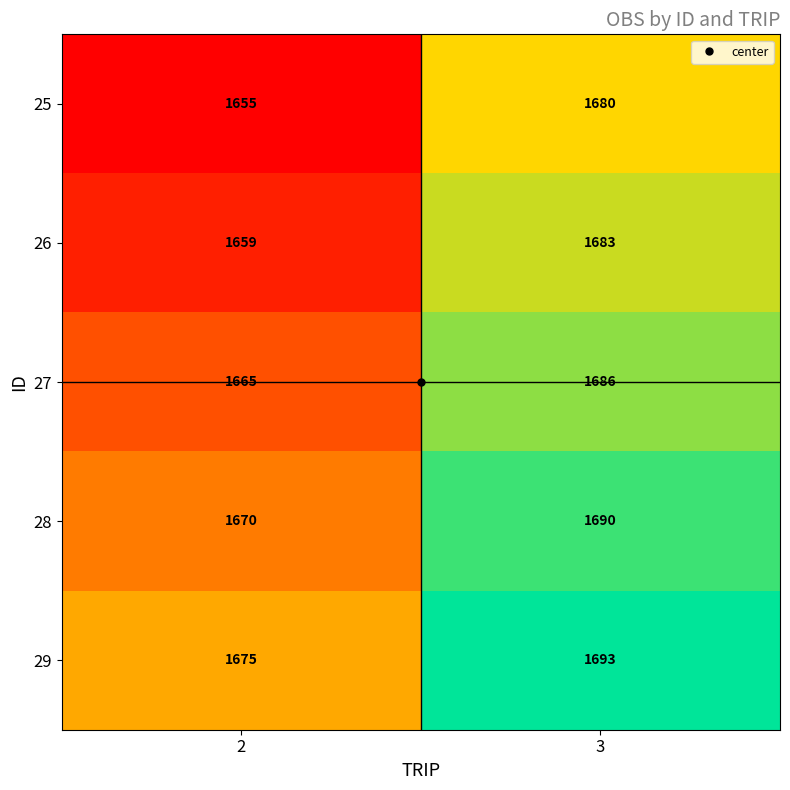

What is the minimum value shown in the chart?

1655